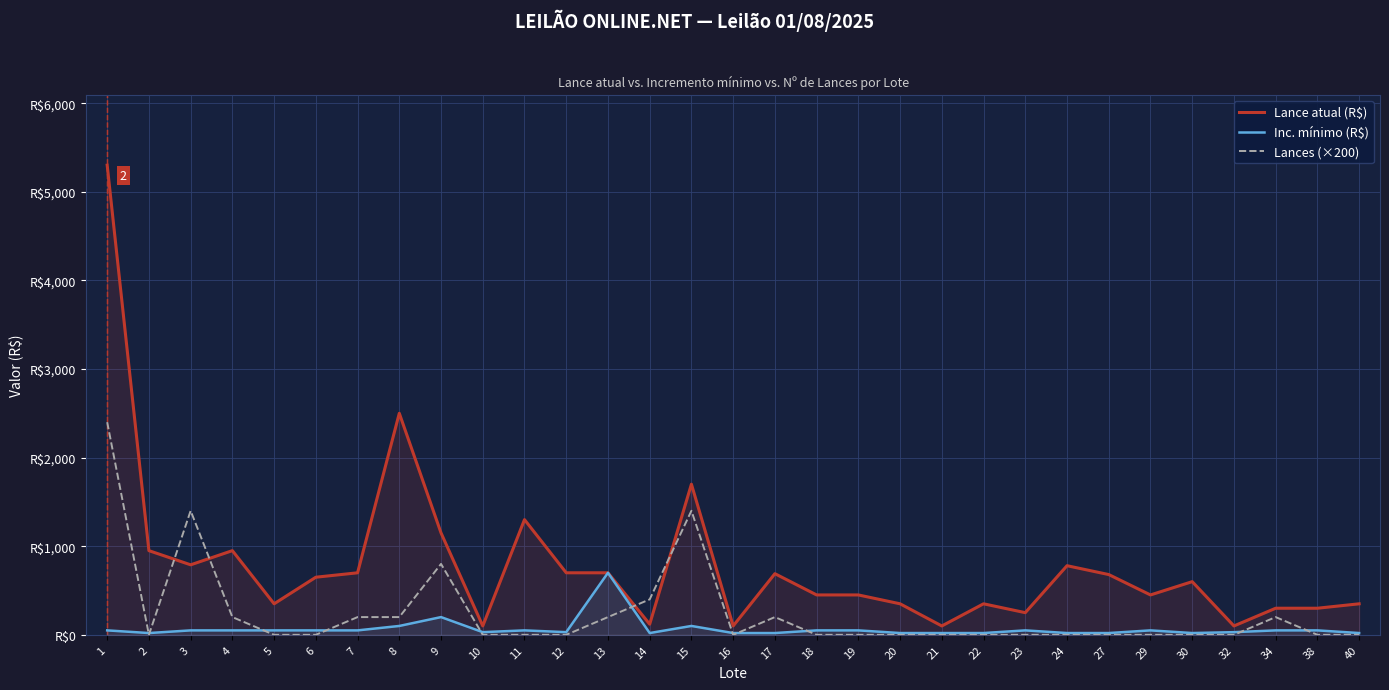

How many data points in Lance atual (R$) are above 600?

15